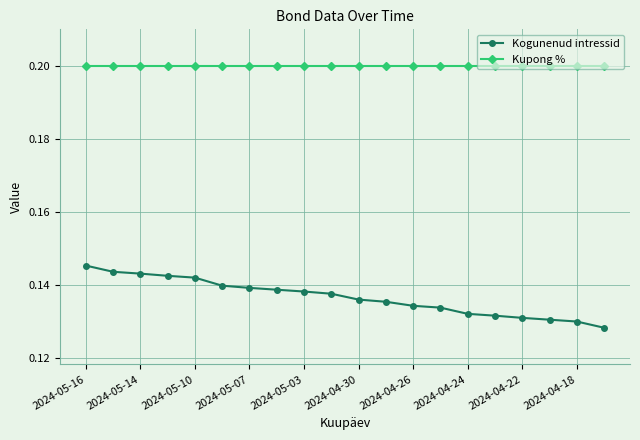

What is the value of the Kupong % point at the 7th from the left?

0.2